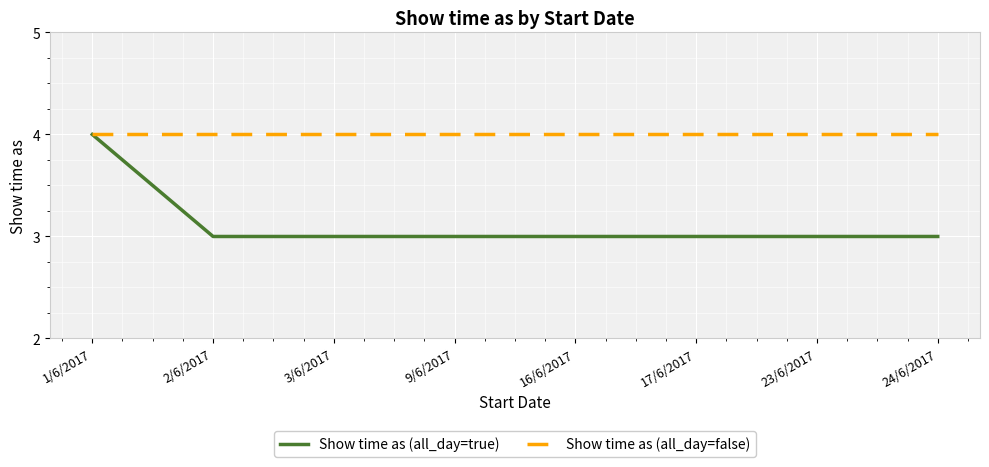

Read the Show time as (all_day=false) value at 2/6/2017.

4